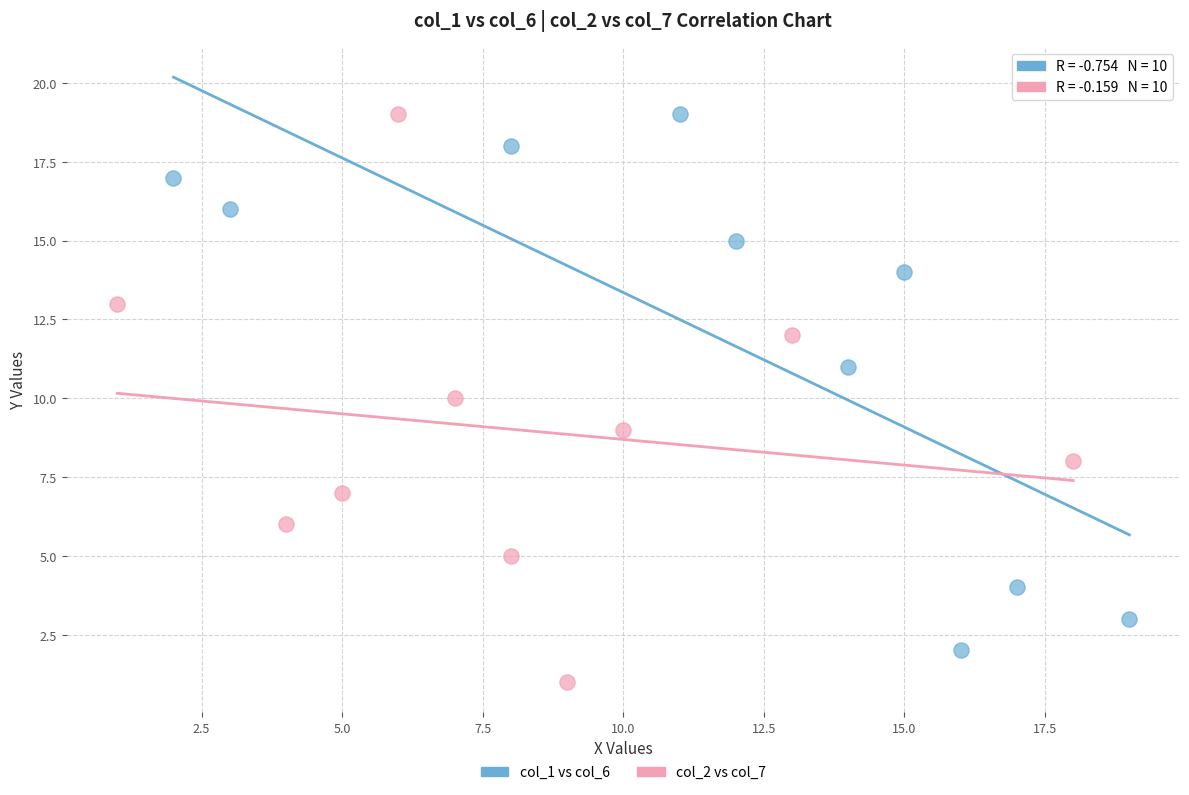

Which series has the largest Y range (max minus min)?

col_2 vs col_7